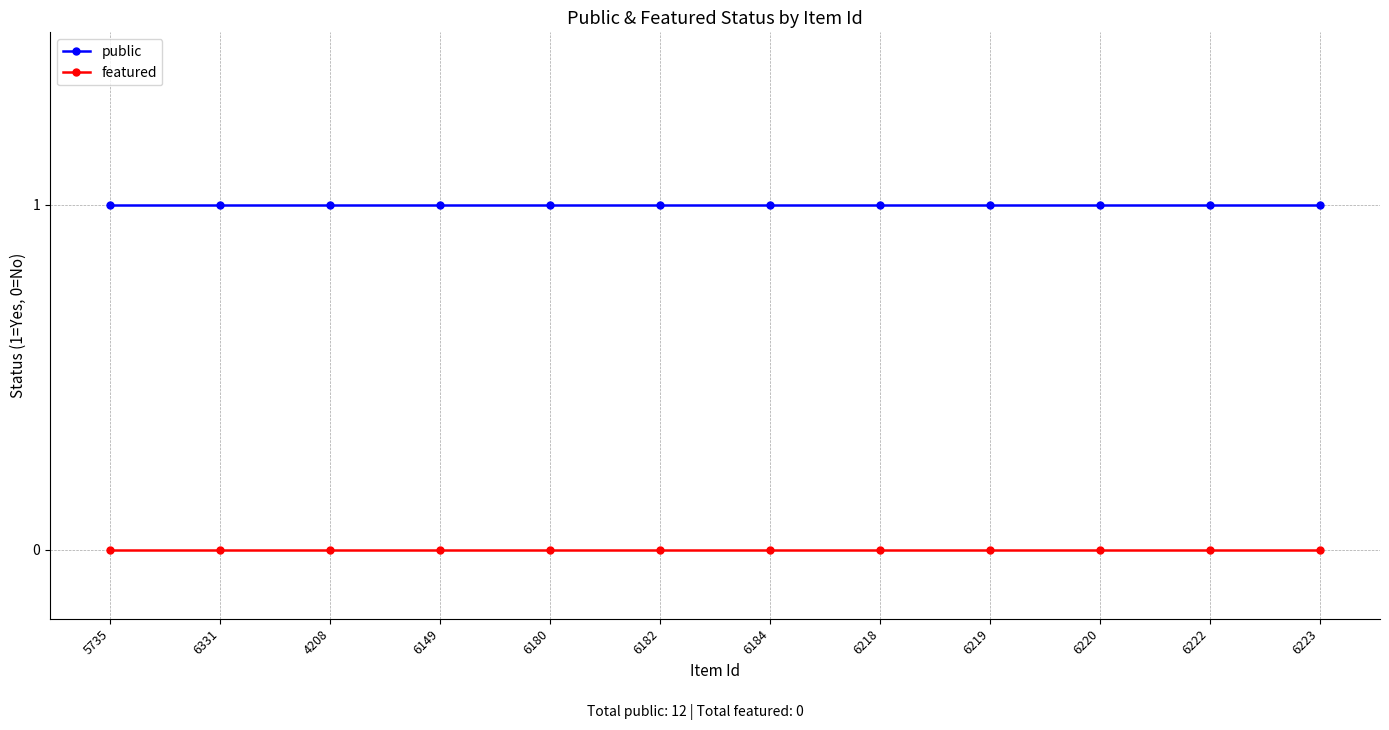

At how many categories does at least one series exceed 0?

12